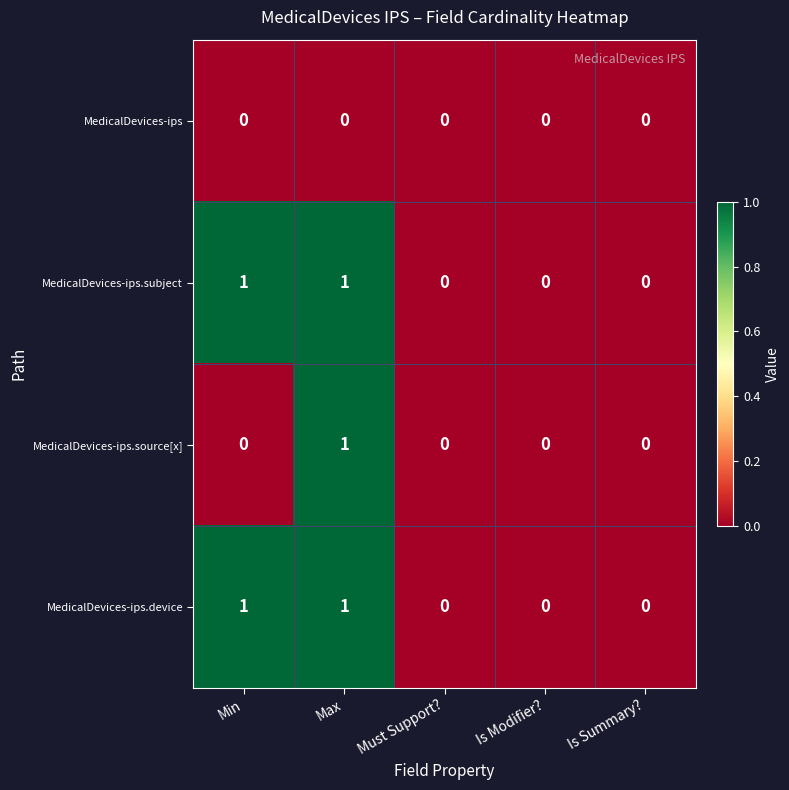

Reading left to right, list all the values displayed in this chart.

MedicalDevices-ips: 0	0	0	0	0
MedicalDevices-ips.subject: 1	1	0	0	0
MedicalDevices-ips.source[x]: 0	1	0	0	0
MedicalDevices-ips.device: 1	1	0	0	0